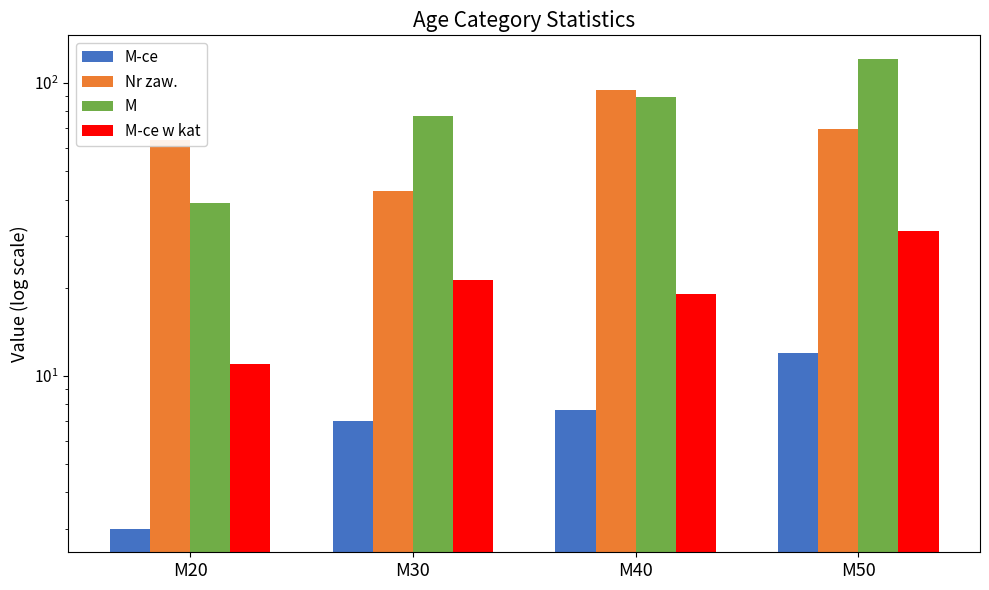

The value of M at M40 is 125.6. True or false?

False